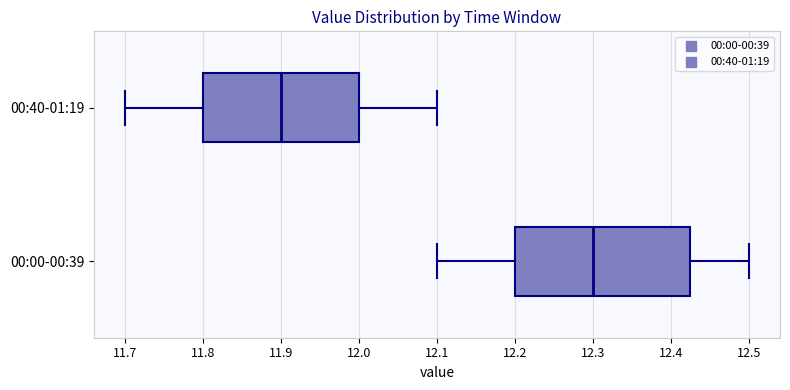

Which box's median line is the furthest to the left?

00:40-01:19